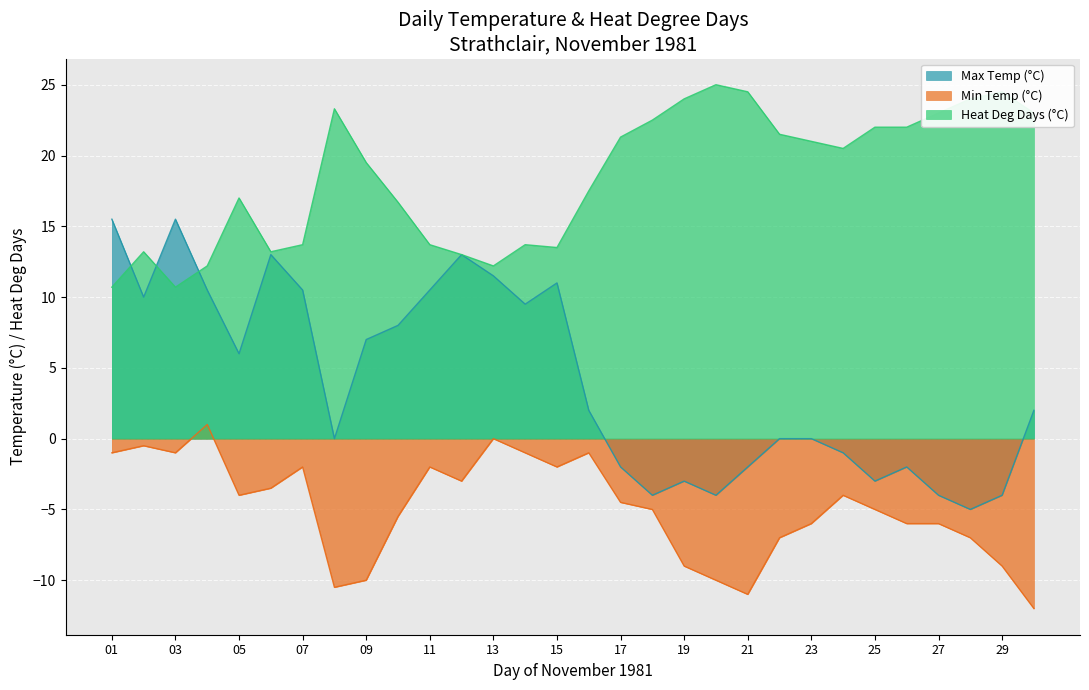

Reading left to right, what are all the values shown in this chart?

Max Temp (°C): 15.5	10.0	15.5	10.5	6.0	13.0	10.5	0.0	7.0	8.0	10.5	13.0	11.5	9.5	11.0	2.0	-2.0	-4.0	-3.0	-4.0	-2.0	0.0	0.0	-1.0	-3.0	-2.0	-4.0	-5.0	-4.0	2.0
Min Temp (°C): -1.0	-0.5	-1.0	1.0	-4.0	-3.5	-2.0	-10.5	-10.0	-5.5	-2.0	-3.0	0.0	-1.0	-2.0	-1.0	-4.5	-5.0	-9.0	-10.0	-11.0	-7.0	-6.0	-4.0	-5.0	-6.0	-6.0	-7.0	-9.0	-12.0
Heat Deg Days (°C): 10.7	13.2	10.7	12.2	17.0	13.2	13.7	23.3	19.5	16.7	13.7	13.0	12.2	13.7	13.5	17.5	21.3	22.5	24.0	25.0	24.5	21.5	21.0	20.5	22.0	22.0	23.0	24.0	24.5	23.0